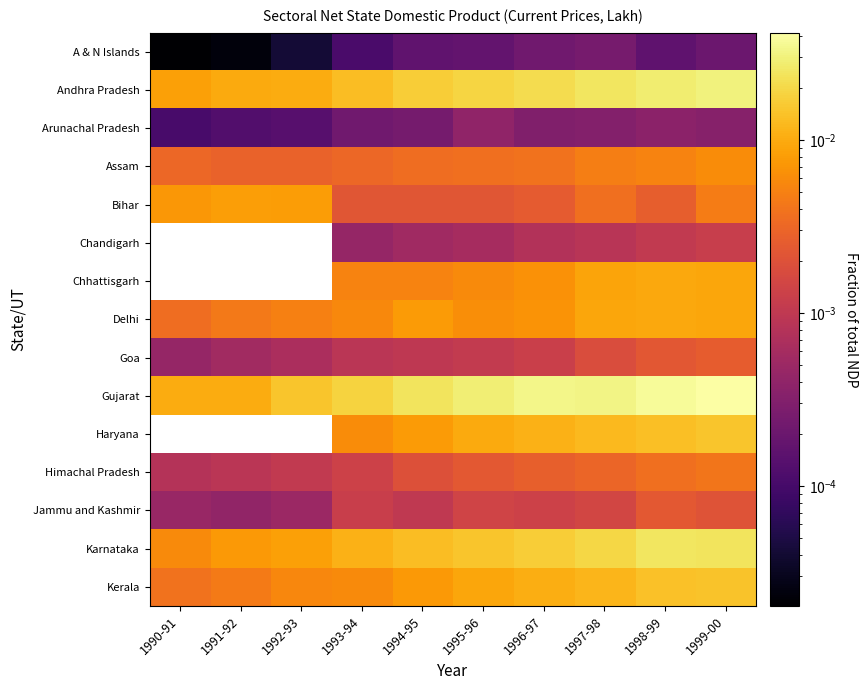

Is it true that Bihar equals 0.0 at 1993-94?

False